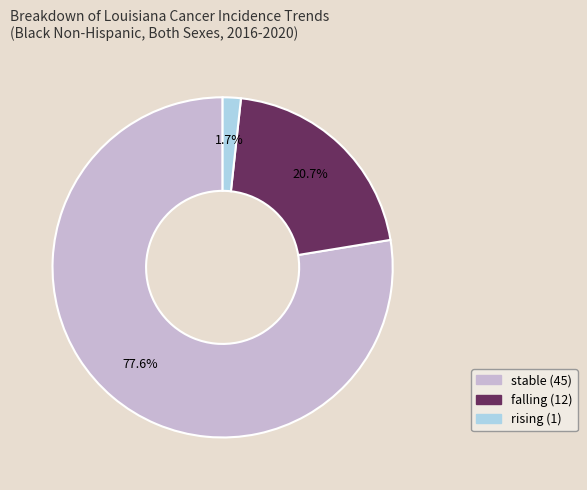

How many slices are in this pie chart?

3